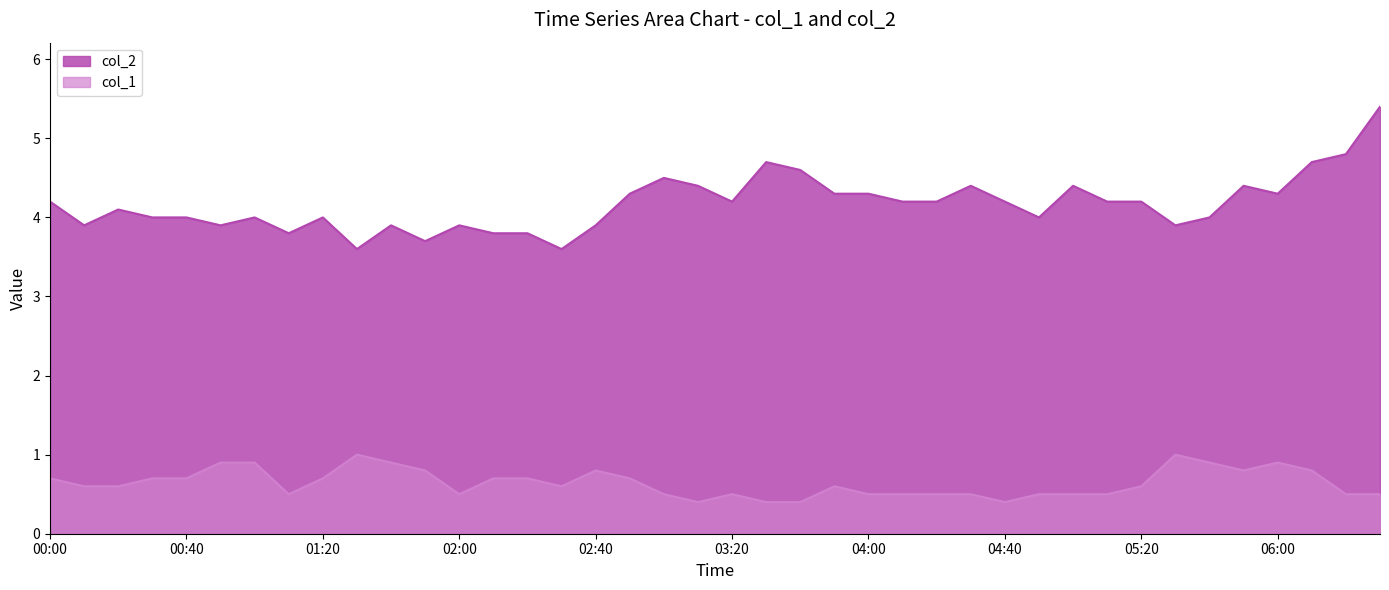

What is the difference between the col_1 values at 01:20 and 03:20?

0.2